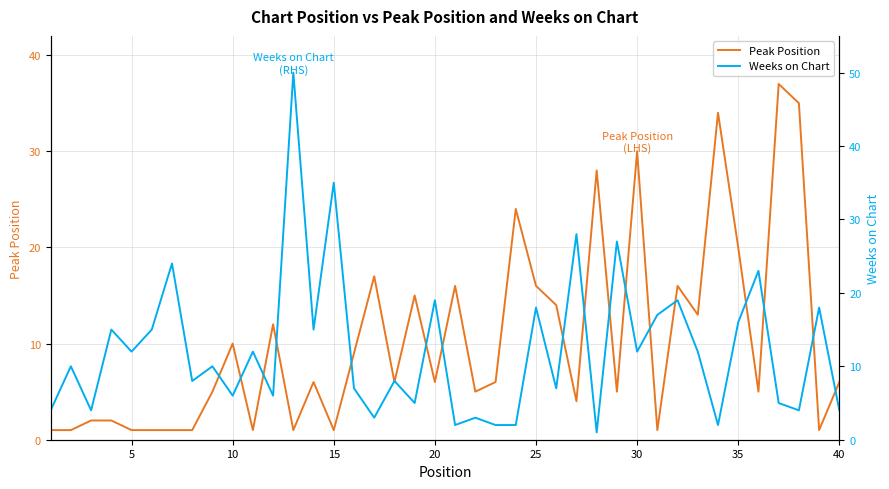

What is the maximum value for Peak Position?

37